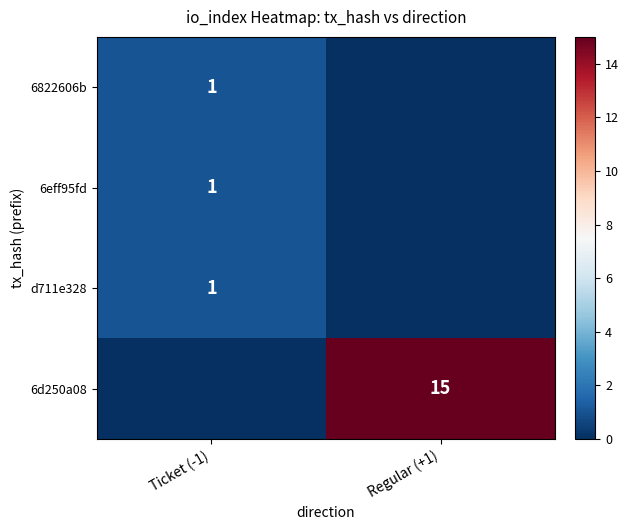

Is it true that 6822606b equals 0 at Regular (+1)?

False